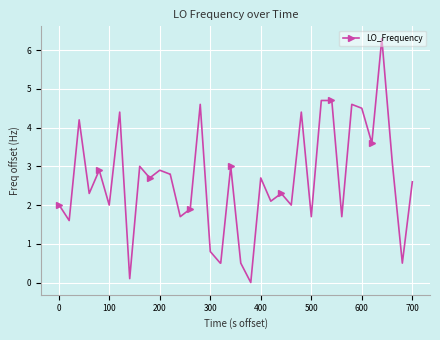

What is the difference between the maximum and second lowest values?

6.2